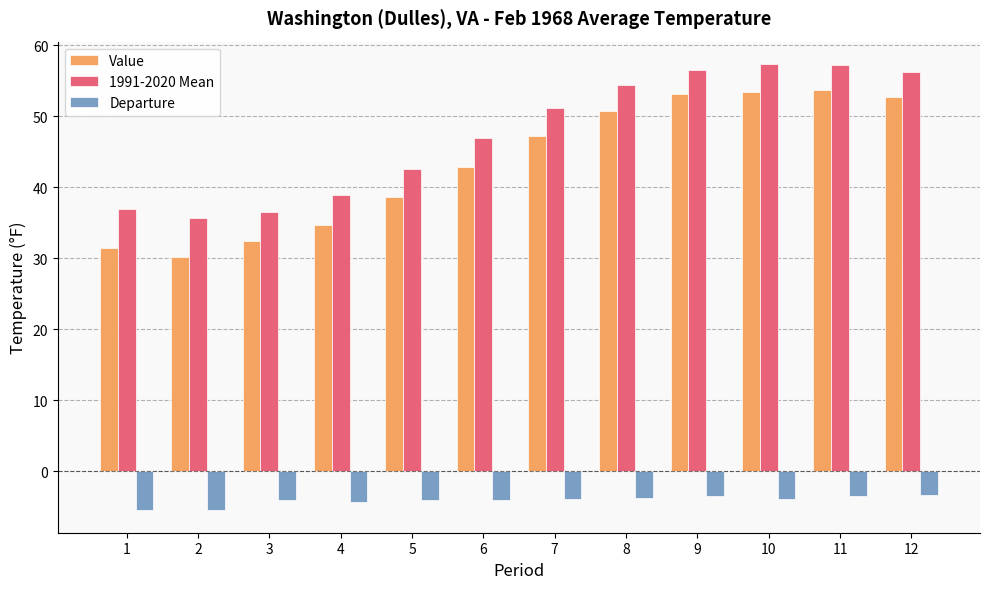

What is the sum of the Departure values at 9 and 4?

-7.8